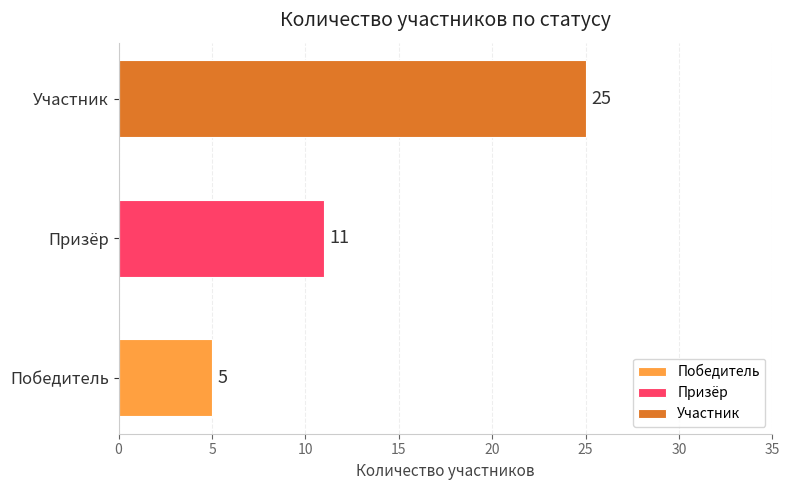

List the series in order of their overall mean, lowest first.

Победитель, Призёр, Участник